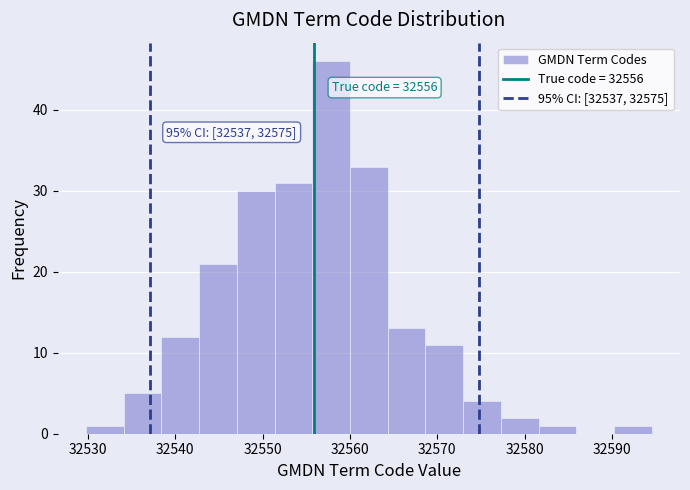

Over which range of the x-axis is the bar tallest?

32556 to 32560